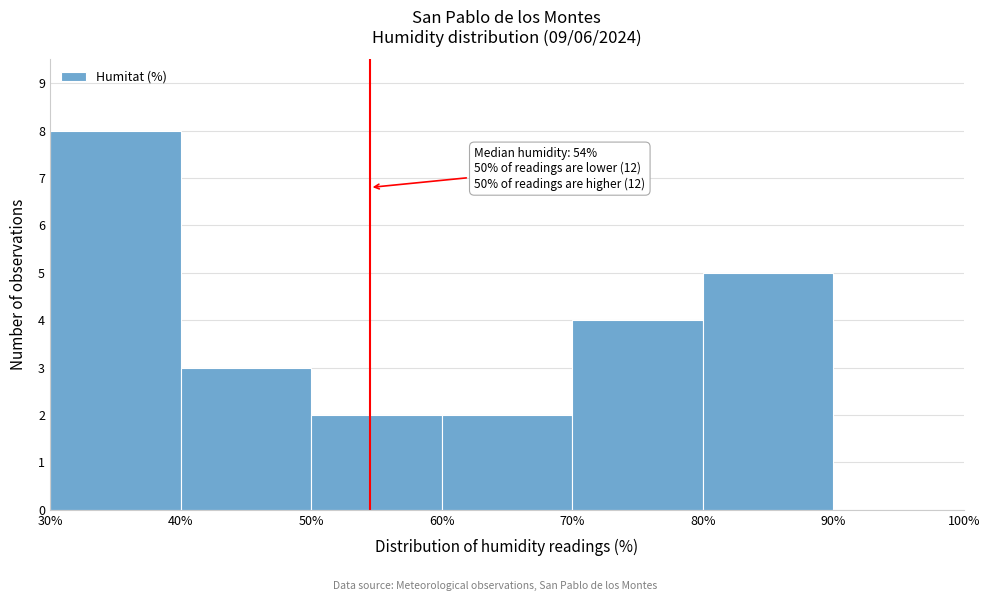

Which range on the x-axis has the tallest bar?

30% to 40%